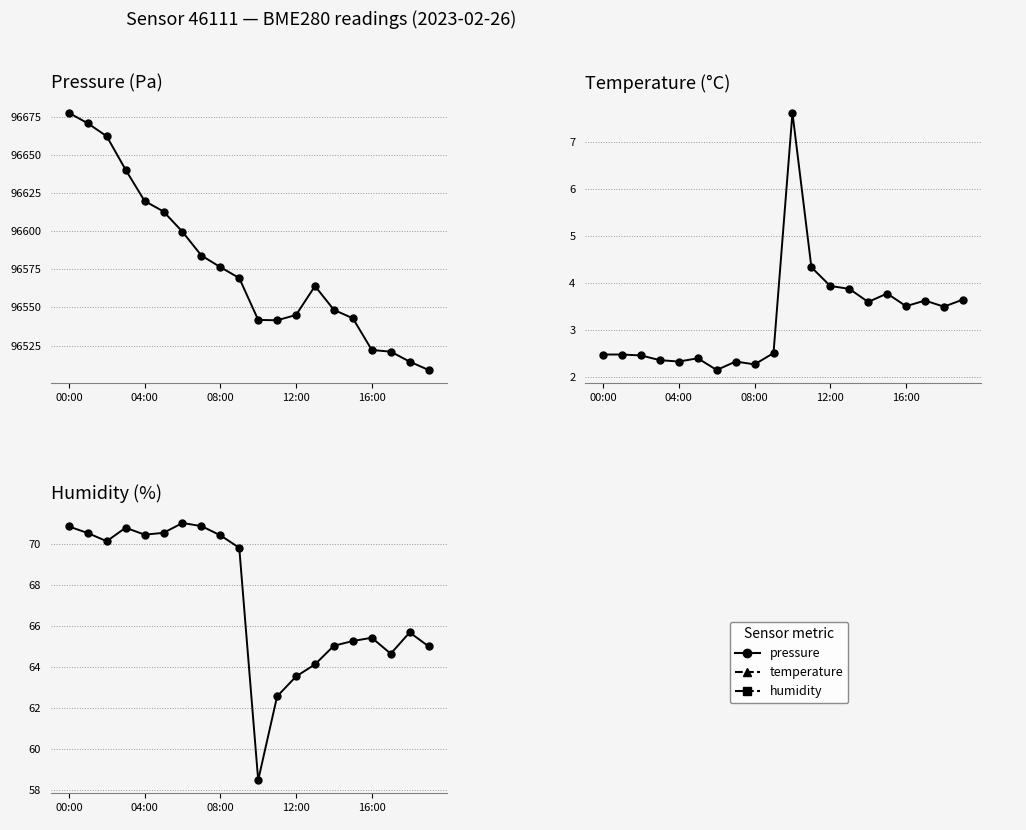

Count the number of categories in the chart.

20